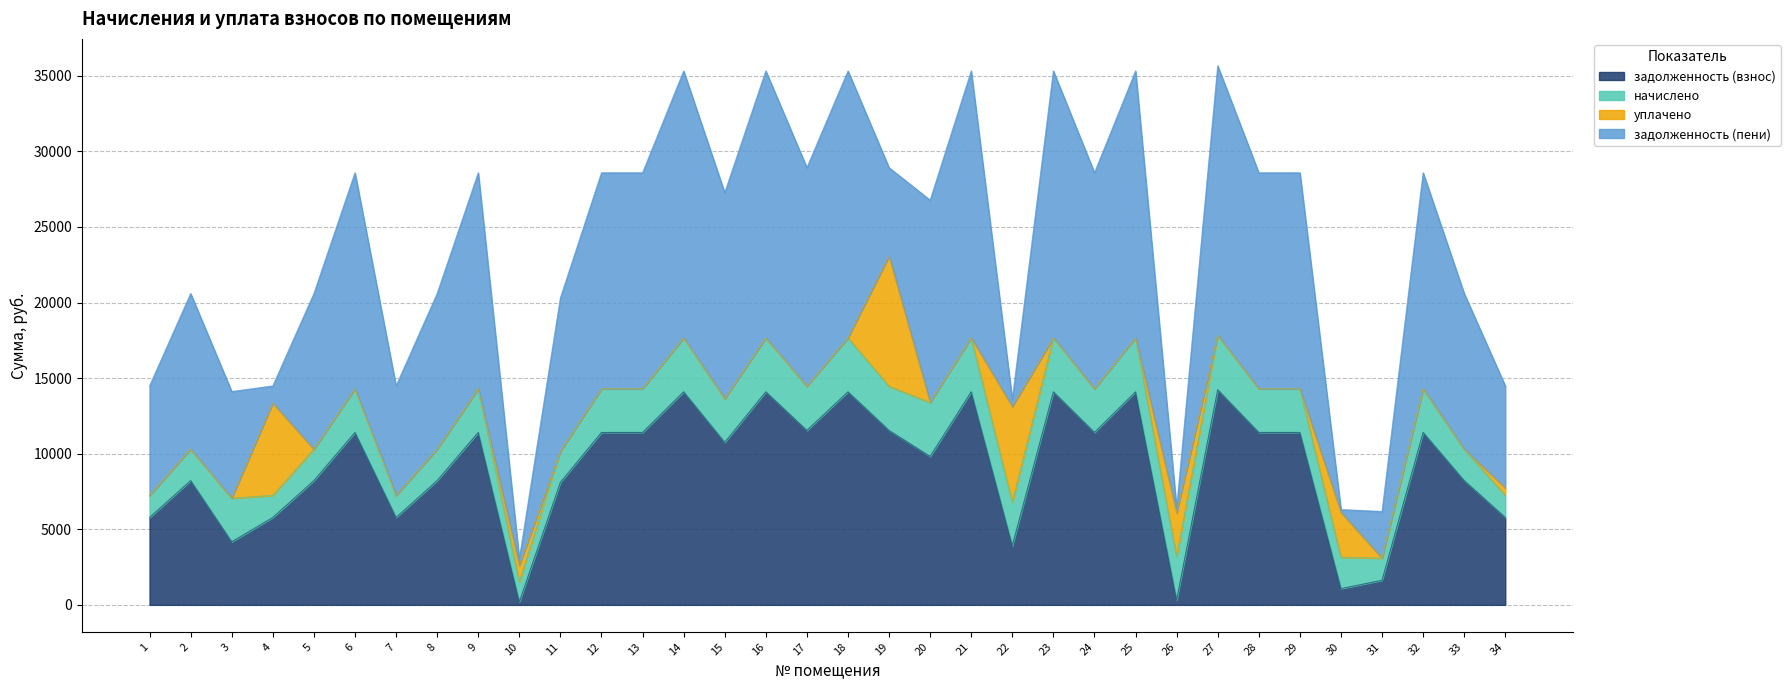

Does the chart display data point markers on the line(s)?

No